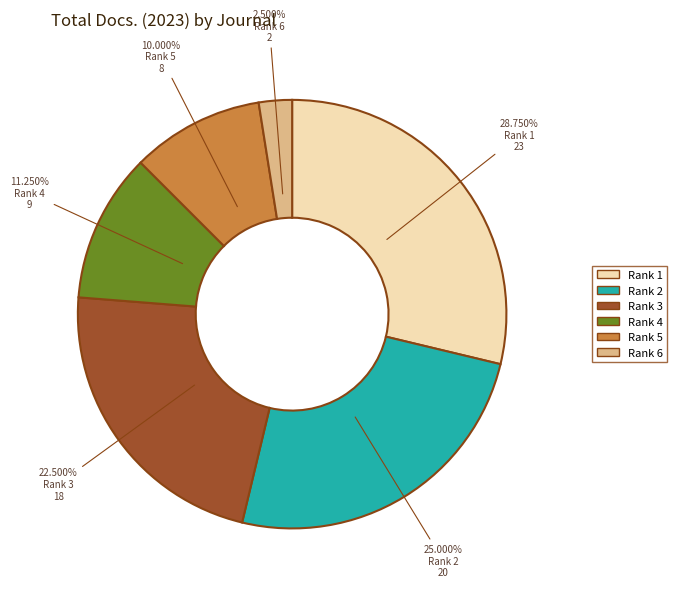

Is there a majority slice in this chart?

No